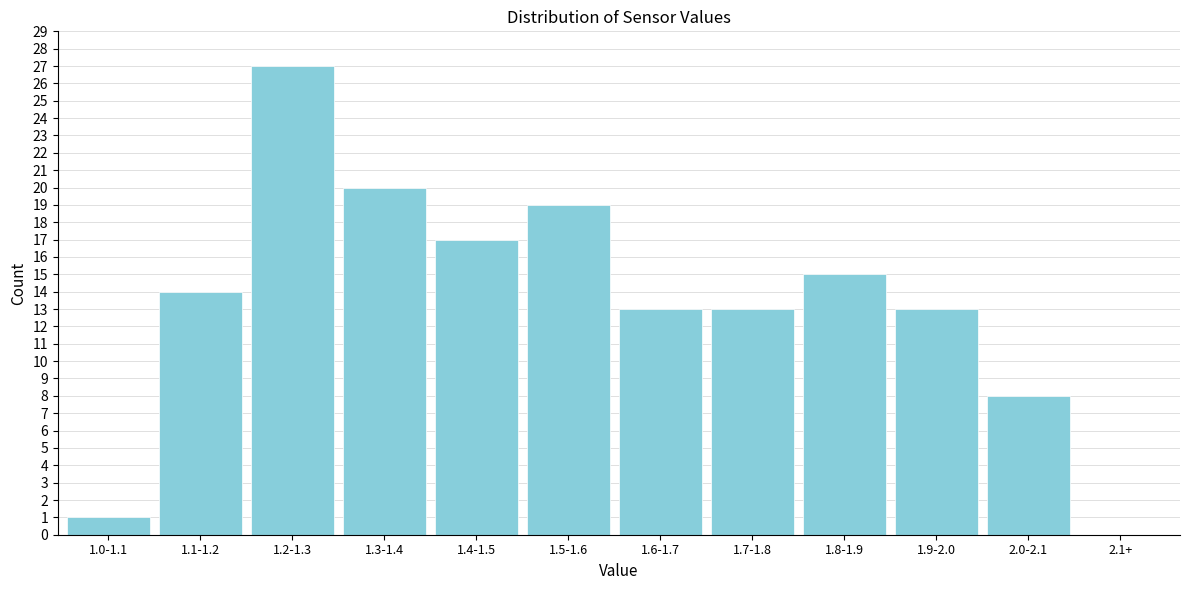

At which category does the chart reach its peak across all series?

1.2-1.3